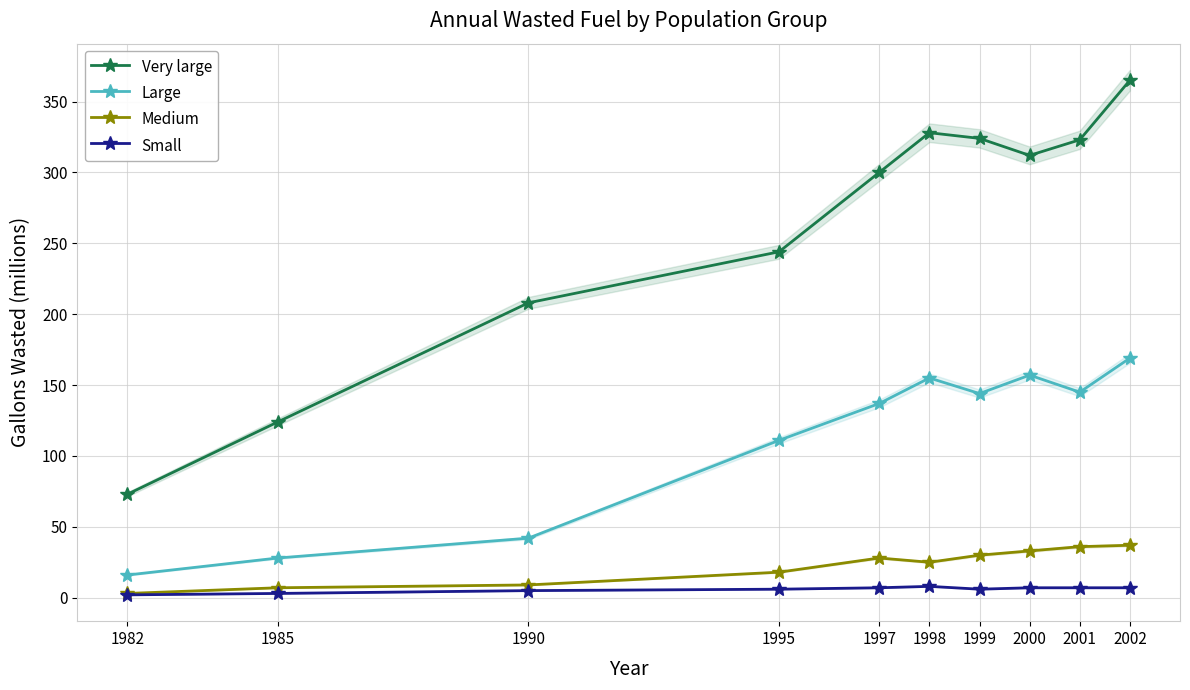

Does the chart display data point markers on the line(s)?

Yes